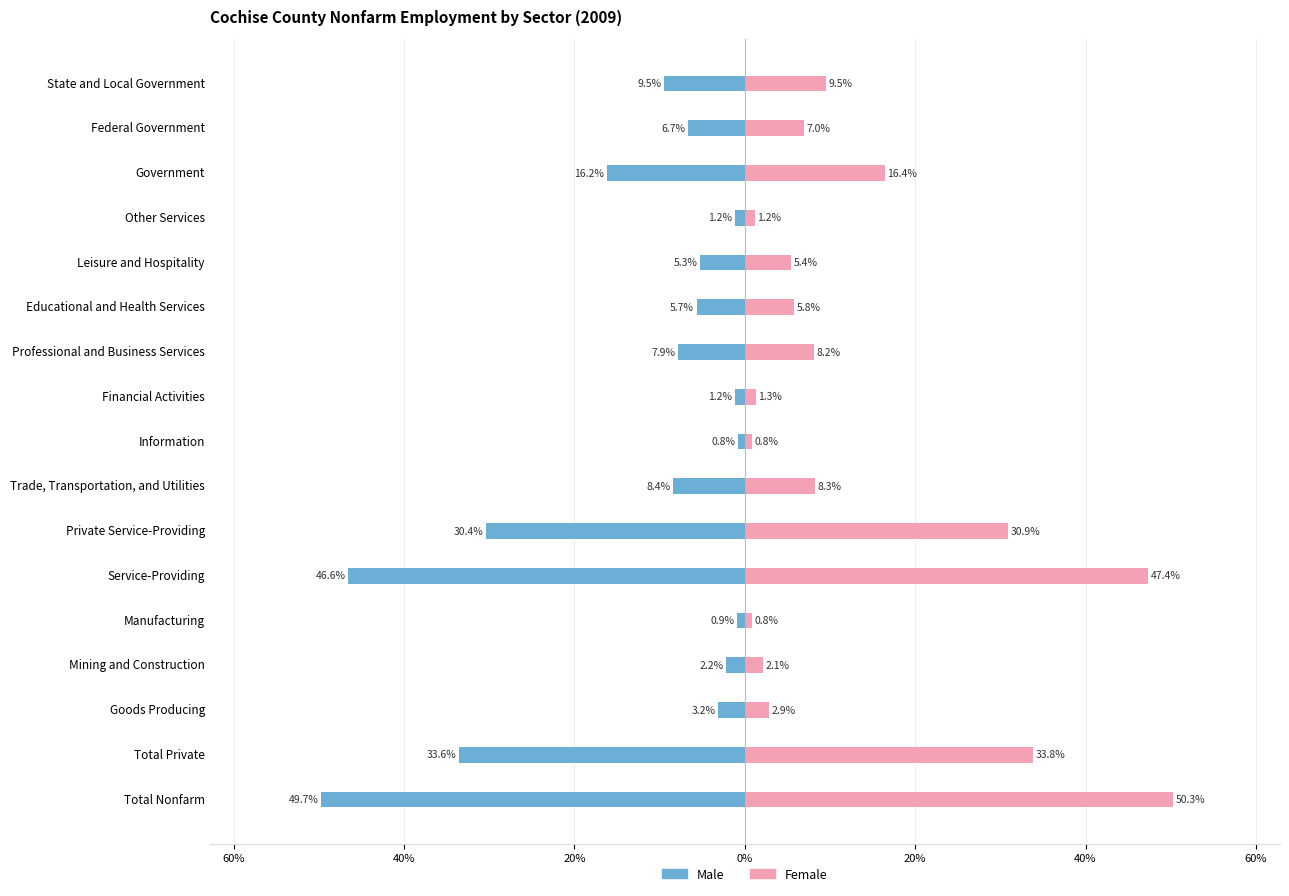

Reading left to right, transcribe all the data shown in this chart.

Male: -49.7	-33.6	-3.2	-2.2	-0.9	-46.6	-30.4	-8.4	-0.8	-1.2	-7.9	-5.7	-5.3	-1.2	-16.2	-6.7	-9.5
Female: 50.3	33.8	2.9	2.1	0.8	47.4	30.9	8.3	0.8	1.3	8.2	5.8	5.4	1.2	16.4	7.0	9.5